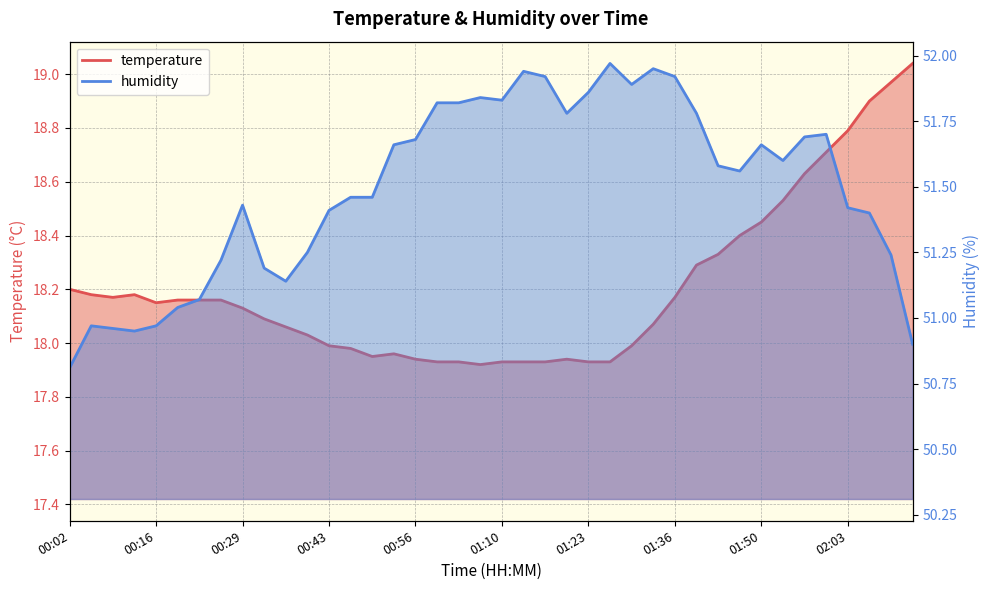

Reading left to right, extract all data points from this chart.

temperature: 18.2	18.2	18.2	18.2	18.1	18.2	18.2	18.2	18.1	18.1	18.1	18.0	18.0	18.0	17.9	18.0	17.9	17.9	17.9	17.9	17.9	17.9	17.9	17.9	17.9	17.9	18.0	18.1	18.2	18.3	18.3	18.4	18.4	18.5	18.6	18.7	18.8	18.9	19.0	19.0
humidity: 50.8	51.0	51.0	51.0	51.0	51.0	51.1	51.2	51.4	51.2	51.1	51.2	51.4	51.5	51.5	51.7	51.7	51.8	51.8	51.8	51.8	51.9	51.9	51.8	51.9	52.0	51.9	52.0	51.9	51.8	51.6	51.6	51.7	51.6	51.7	51.7	51.4	51.4	51.2	50.9